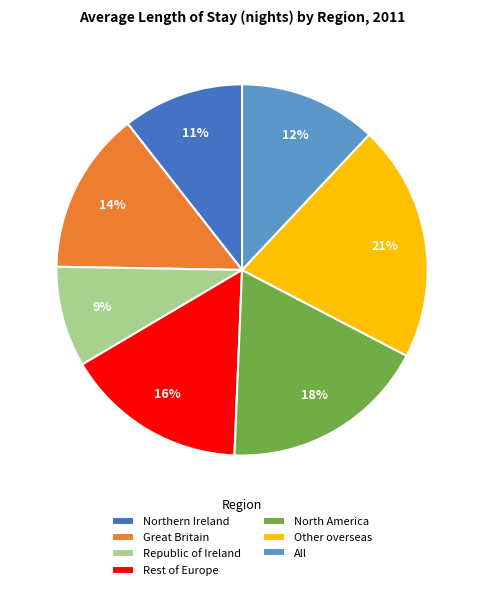

To the nearest percent, what is the difference between the largest and smallest slice percentages?

12%